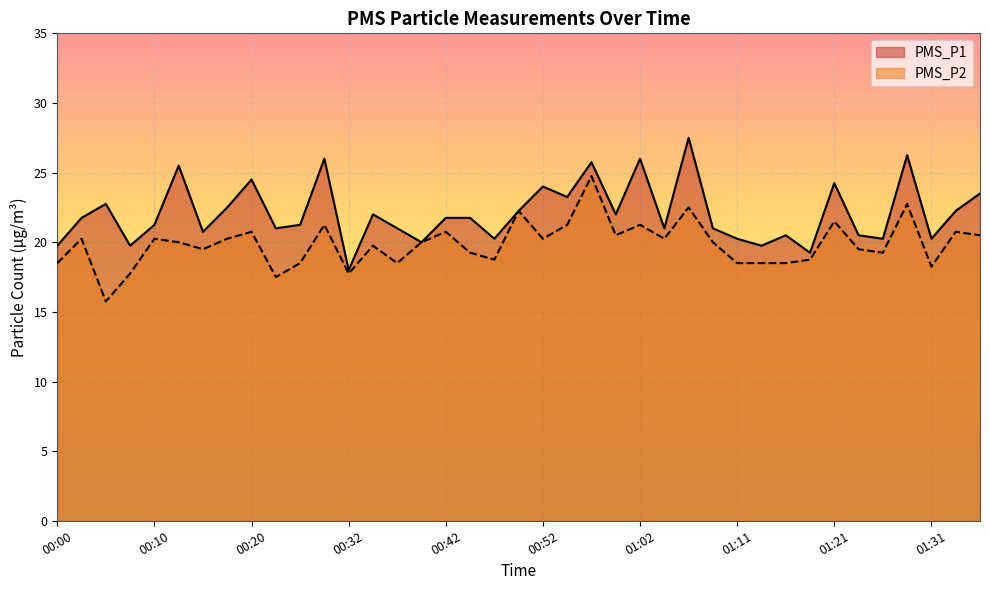

True or false: PMS_P1 has a value of 8.2 at 01:31.

False